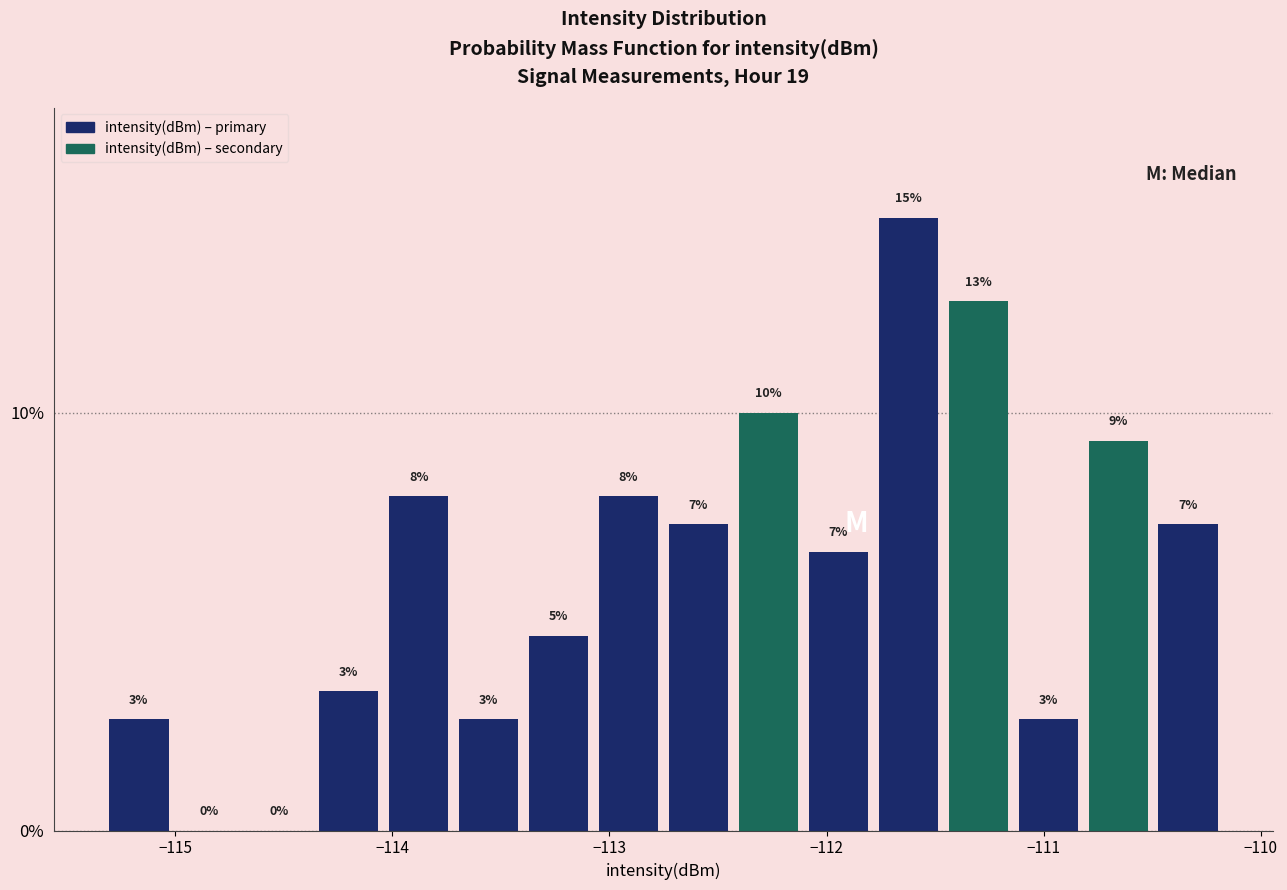

Around what value on the x-axis is the tallest bar? Give the approximate position of its centre, as read against the axis.

-111.6